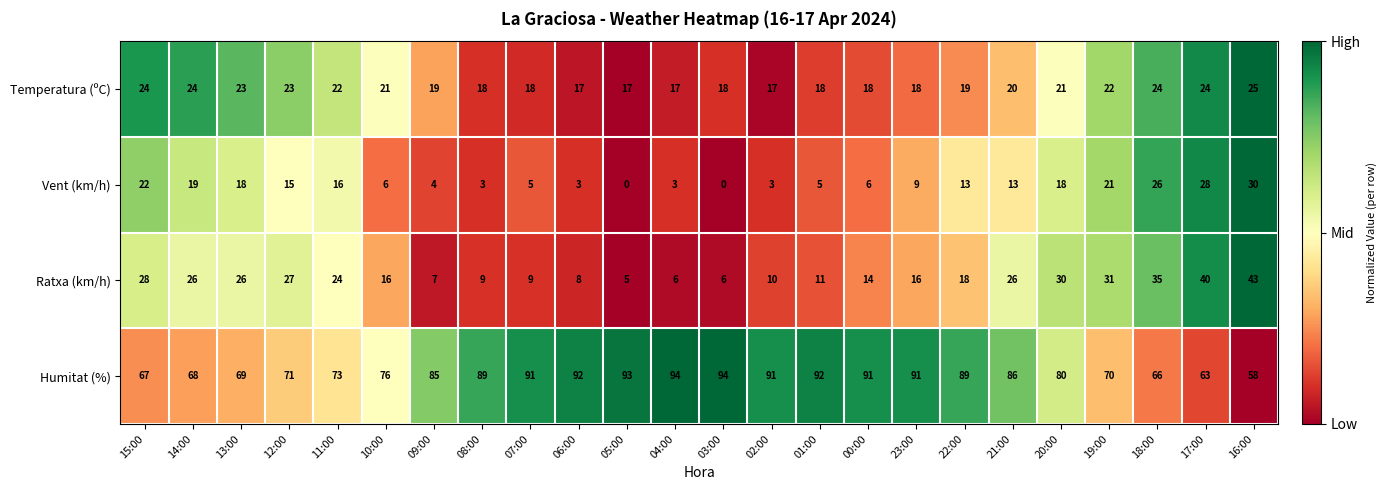

Is it true that Vent (km/h) equals 10 at 10:00?

False